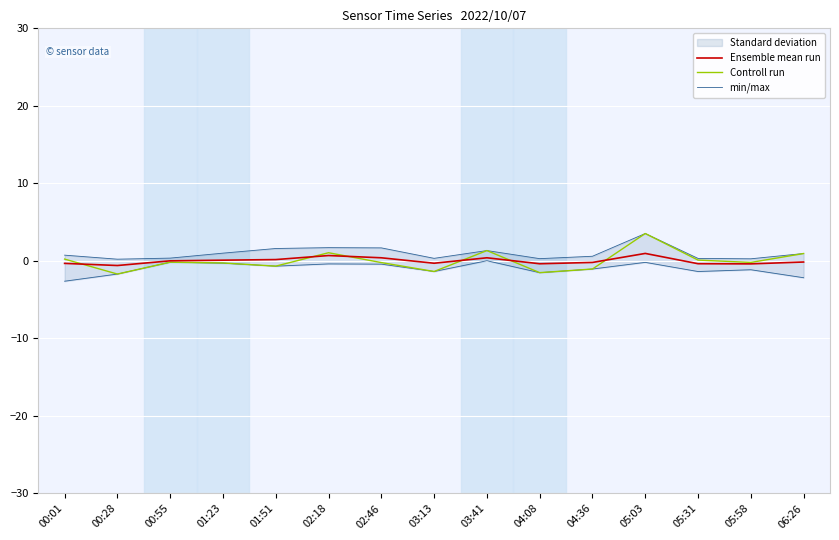

How many values in Controll run are above zero?

6